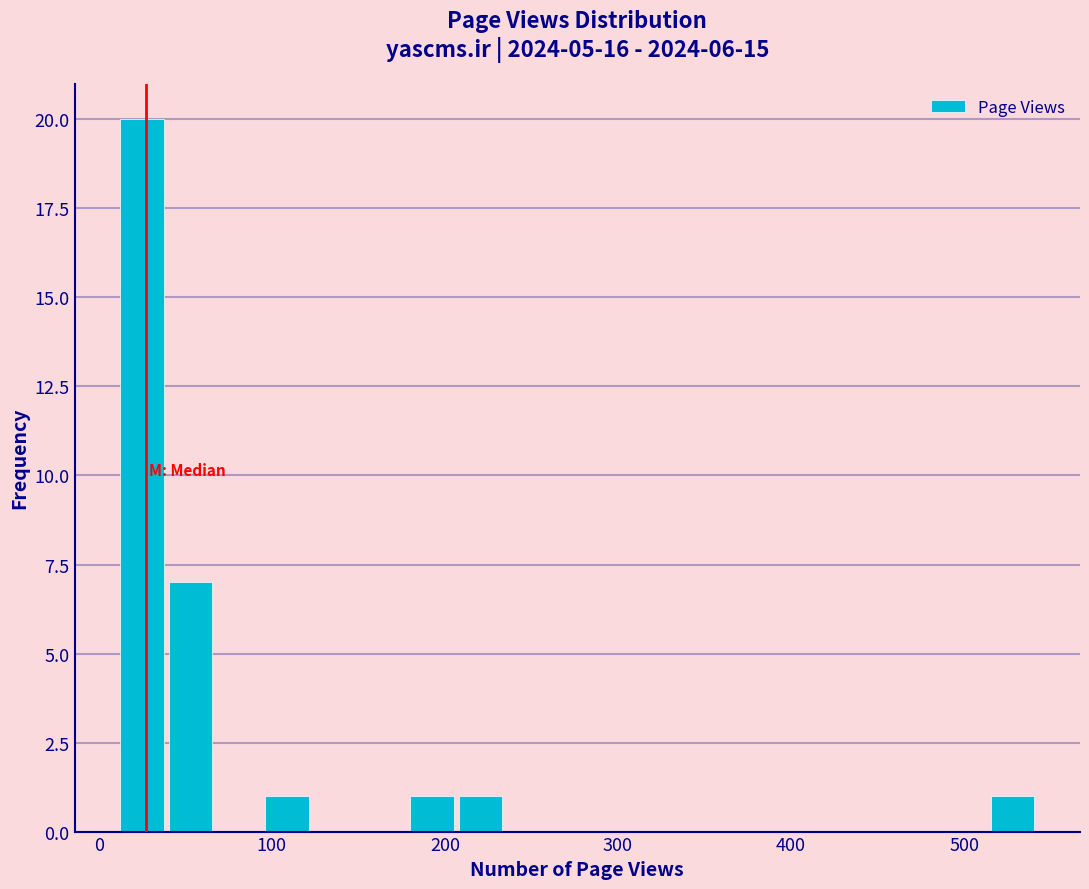

Around what value on the x-axis is the tallest bar? Give the approximate position of its centre, as read against the axis.

20